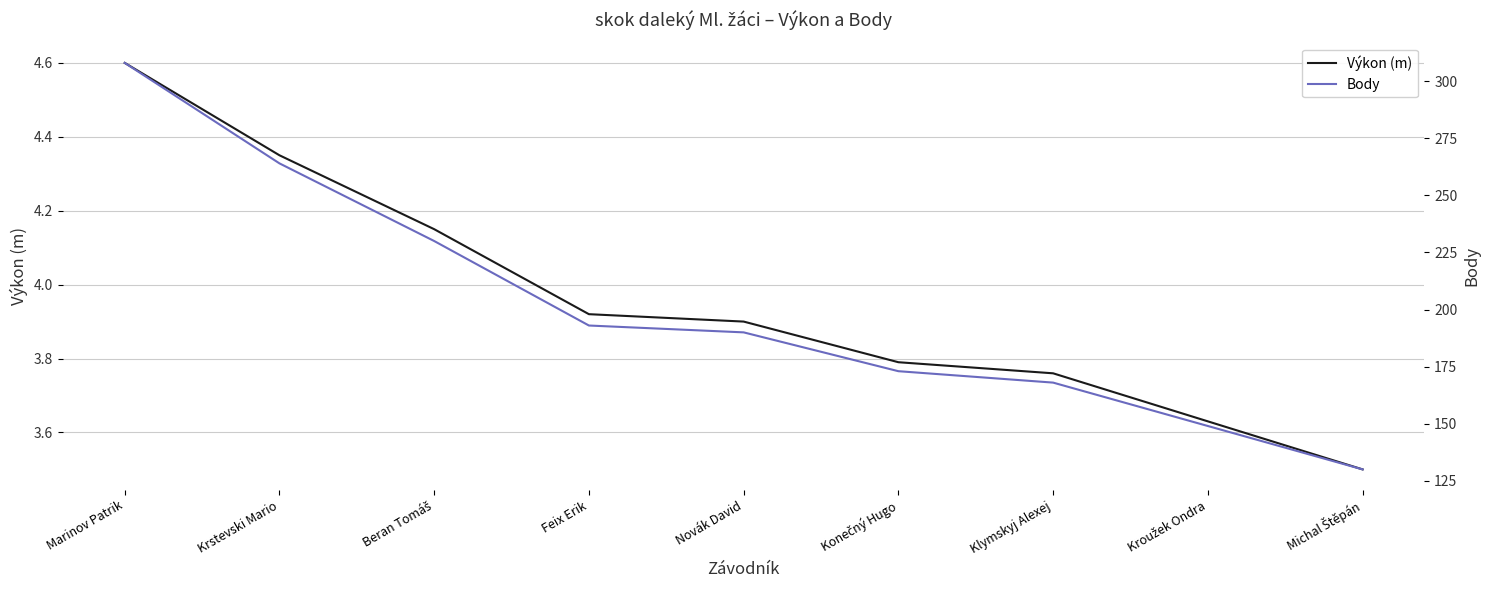

True or false: Výkon (m) and Body cross at least once.

False